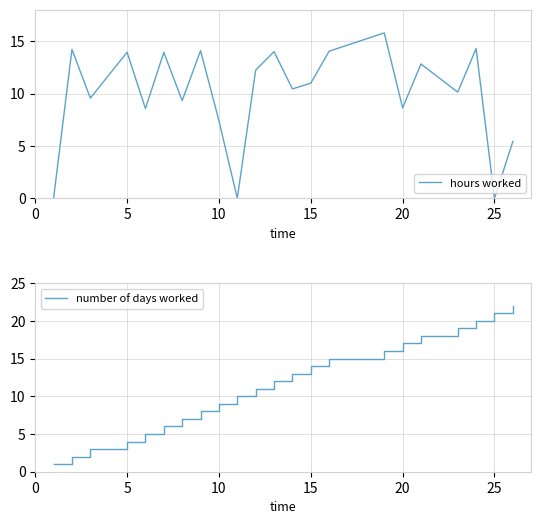

What is the difference between the second highest and minimum values in the hours worked series?

14.3